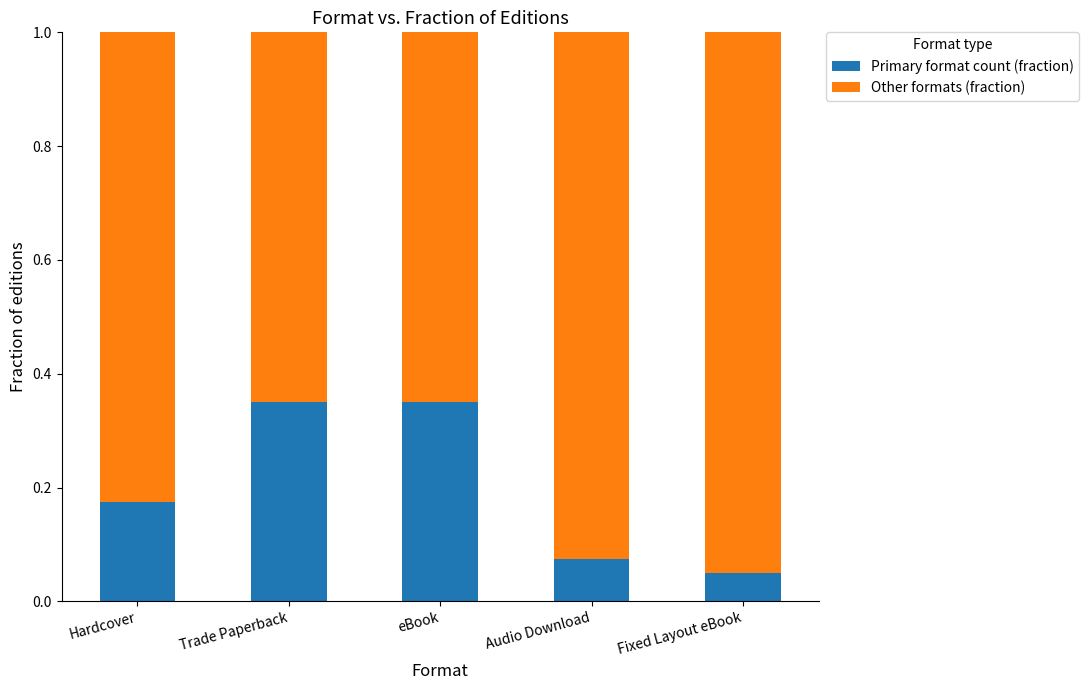

At which label is Primary format count (fraction) closest to 0?

Fixed Layout eBook